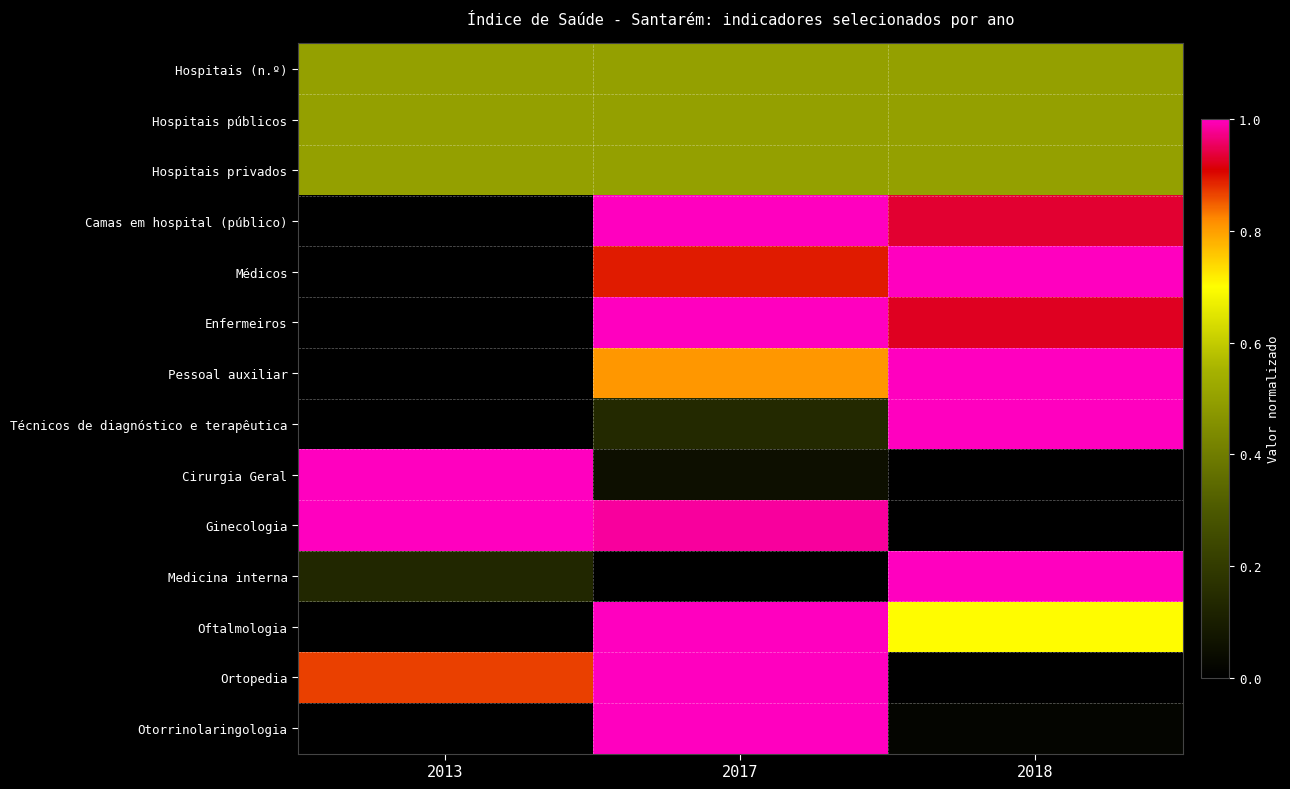

What is the total value across all series at 2013?

4.5